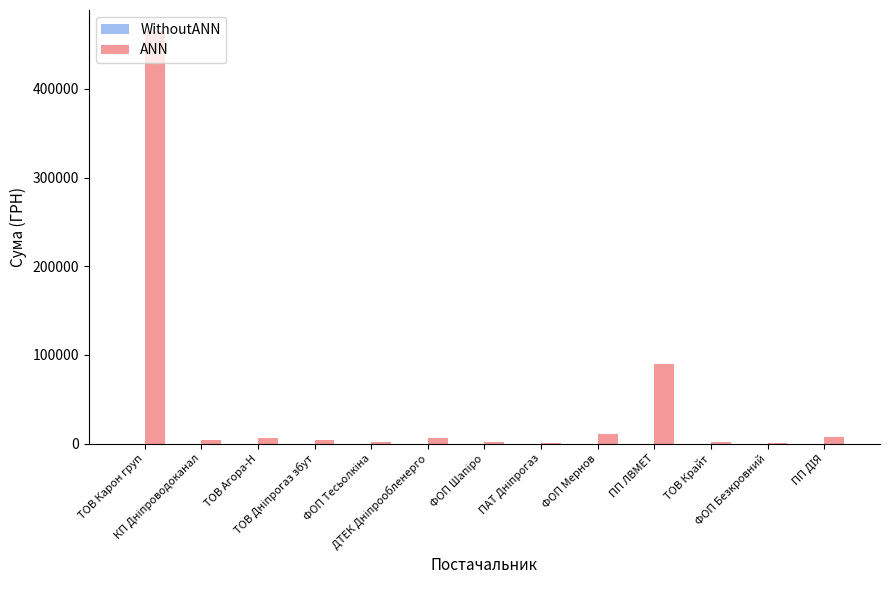

What is the sum of all values?

599463.9